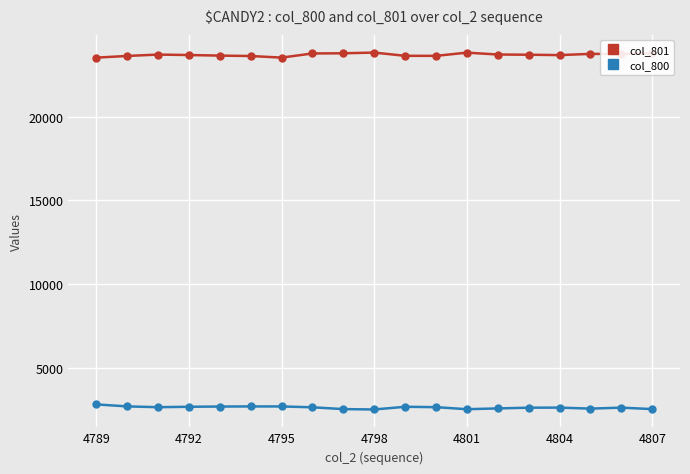

True or false: col_801 has more than 1 interior local peaks.

True